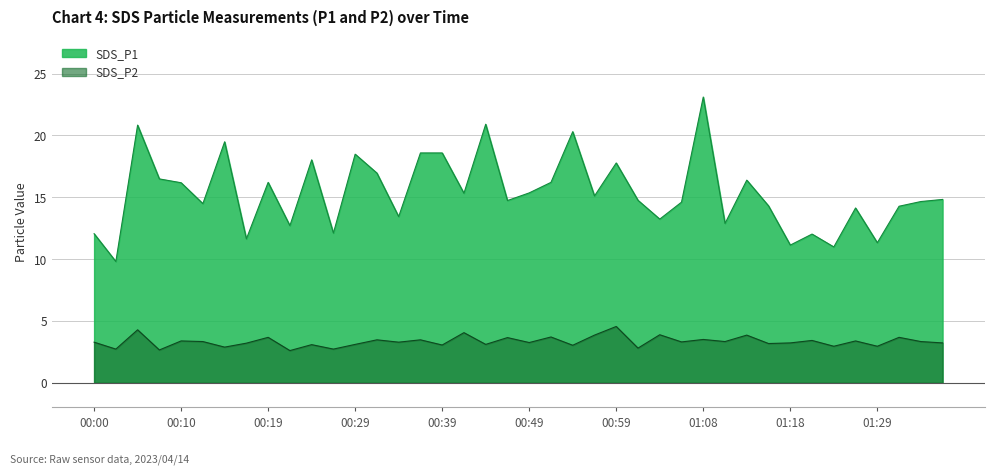

What is the average value of the SDS_P1 series?

15.4